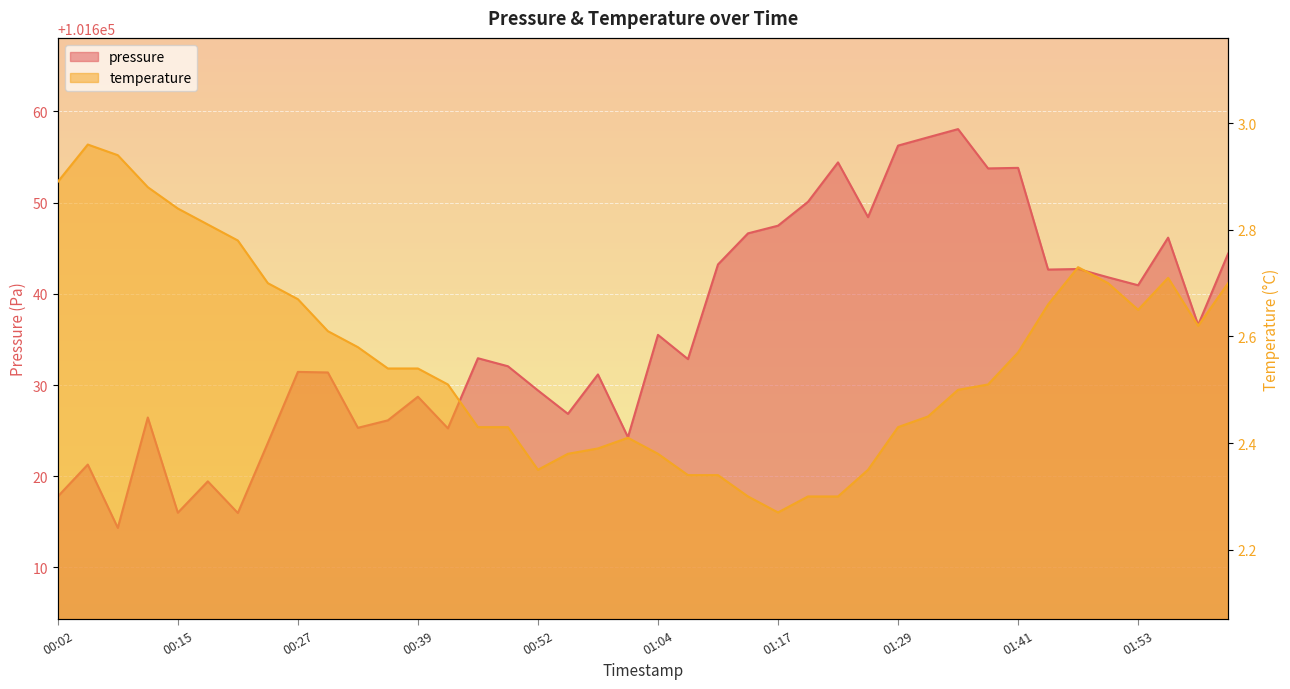

What is the label of the 6th point from the left?

00:18